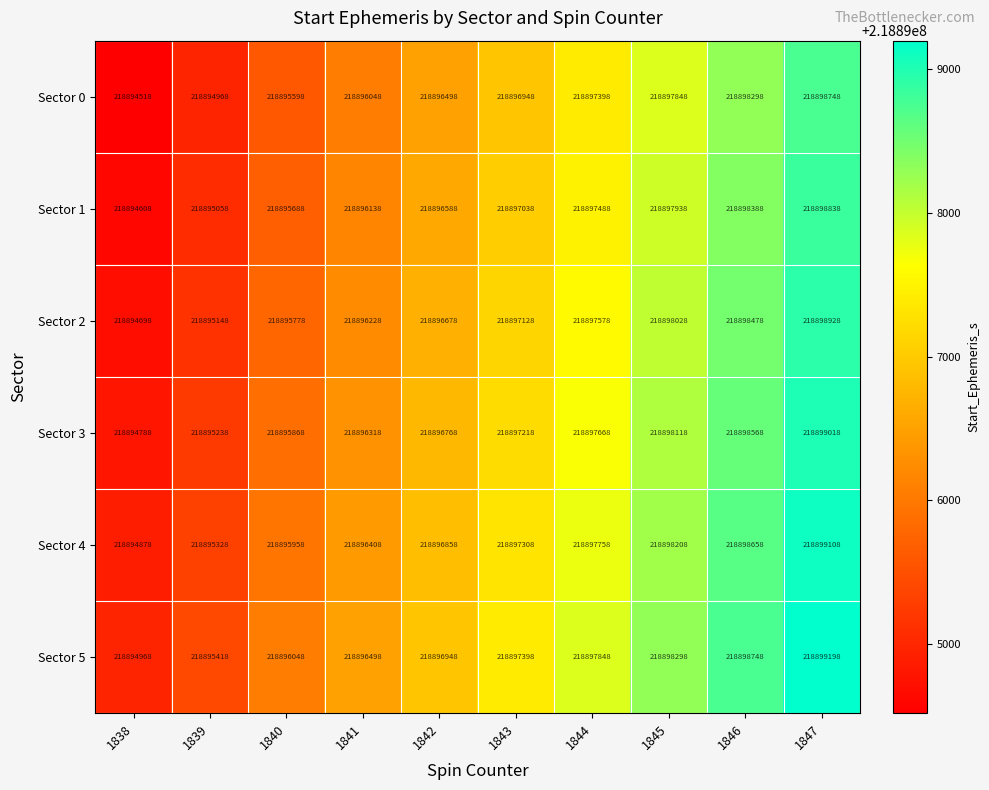

How many Sector 0 values are between 218895598 and 218897848?

6